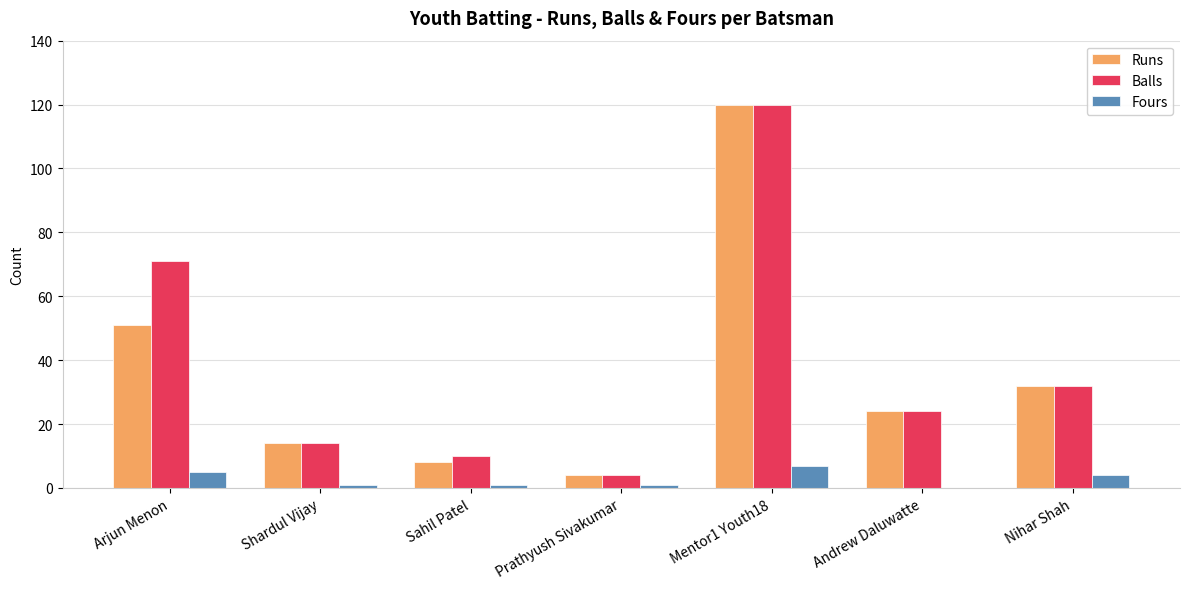

Is the value of Fours at Nihar Shah greater than the value of Runs at Nihar Shah?

No